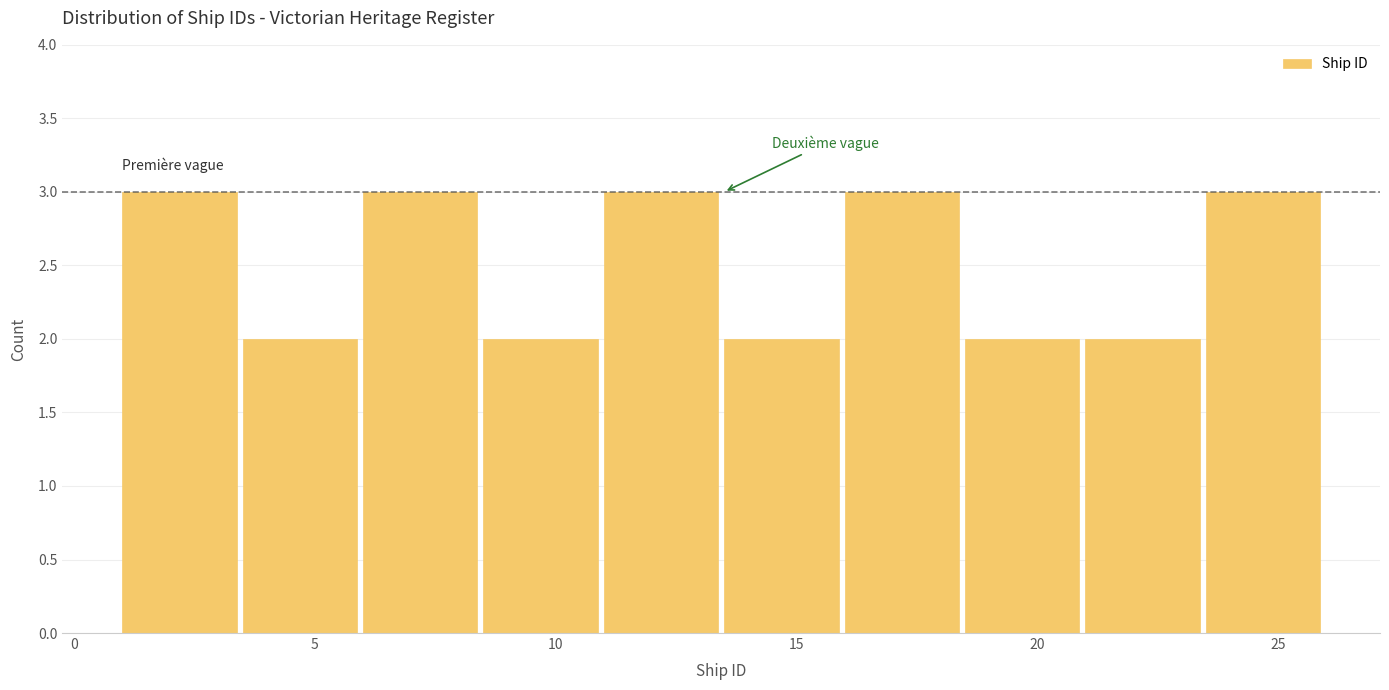

How tall is the bar that spans 16.0 to 18.5 on the x-axis? The values are not printed on the chart, so give them approximately, as read against the axis.

3